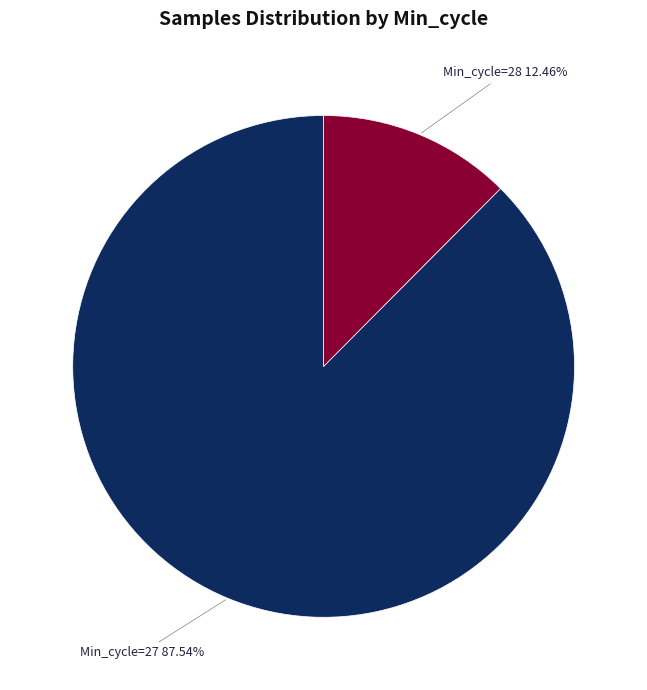

Is the sum of Min_cycle=28 and Min_cycle=27 greater than half?

Yes